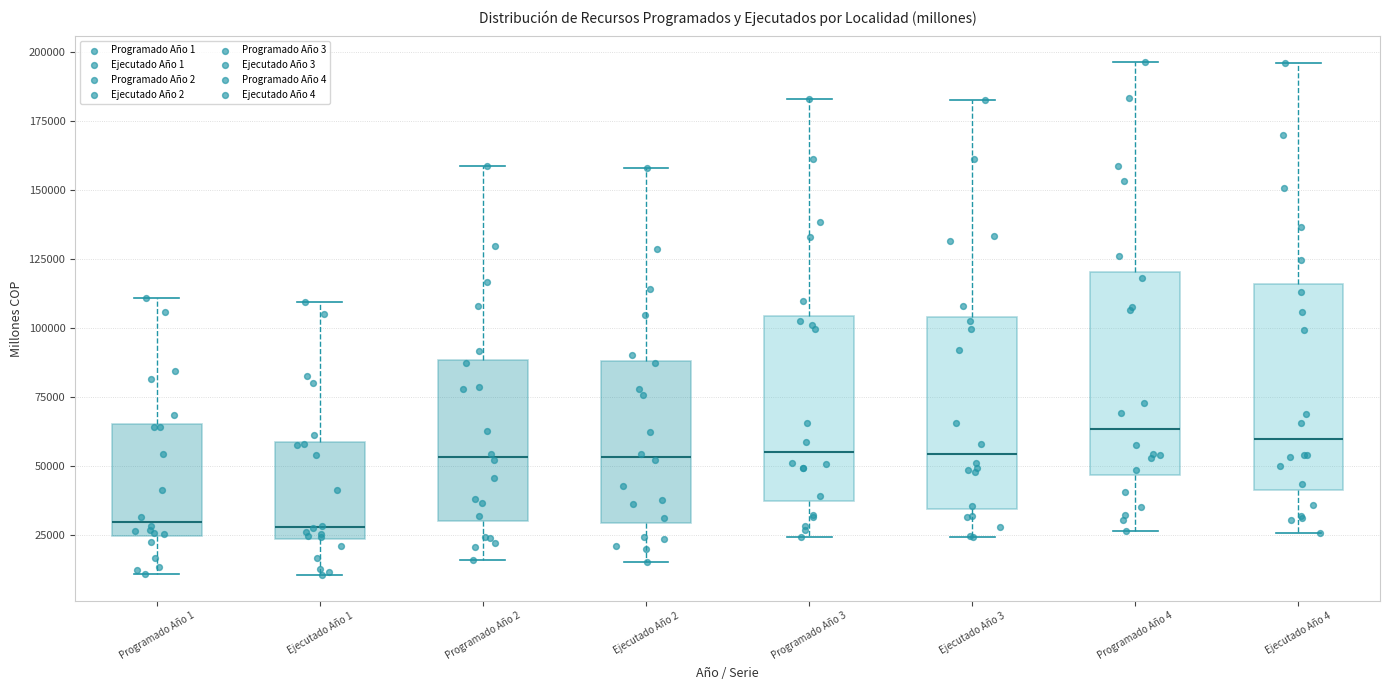

Reading left to right, transcribe this box plot: for each box, give where its median line is, the range the box spans, and where its two whiskers end, as read against the y-axis. The values are not printed on the chart, so give them approximately, as read against the axis.

Programado Año 1: median 30000, box 25000 to 65000, whiskers 10000 to 110000
Ejecutado Año 1: median 30000, box 25000 to 60000, whiskers 10000 to 110000
Programado Año 2: median 55000, box 30000 to 90000, whiskers 15000 to 160000
Ejecutado Año 2: median 55000, box 30000 to 90000, whiskers 15000 to 160000
Programado Año 3: median 55000, box 35000 to 105000, whiskers 25000 to 185000
Ejecutado Año 3: median 55000, box 35000 to 105000, whiskers 25000 to 185000
Programado Año 4: median 65000, box 45000 to 120000, whiskers 25000 to 195000
Ejecutado Año 4: median 60000, box 40000 to 115000, whiskers 25000 to 195000